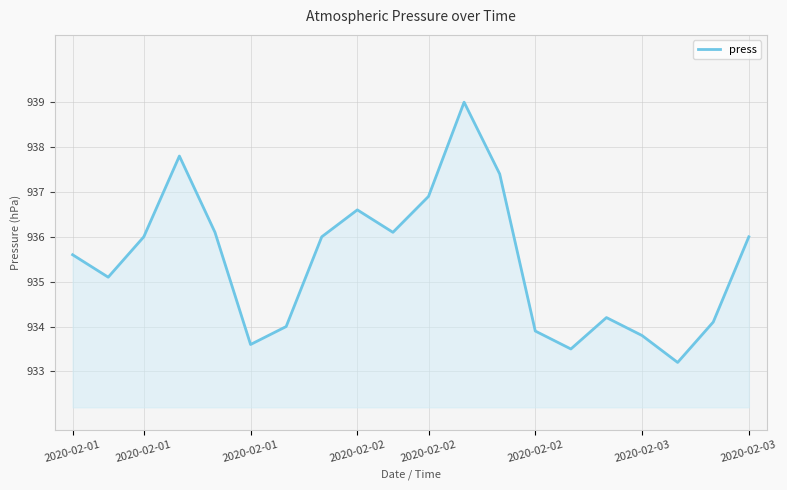

Reading left to right, what are all the values shown in this chart?

935.6	935.1	936.0	937.8	936.1	933.6	934.0	936.0	936.6	936.1	936.9	939.0	937.4	933.9	933.5	934.2	933.8	933.2	934.1	936.0